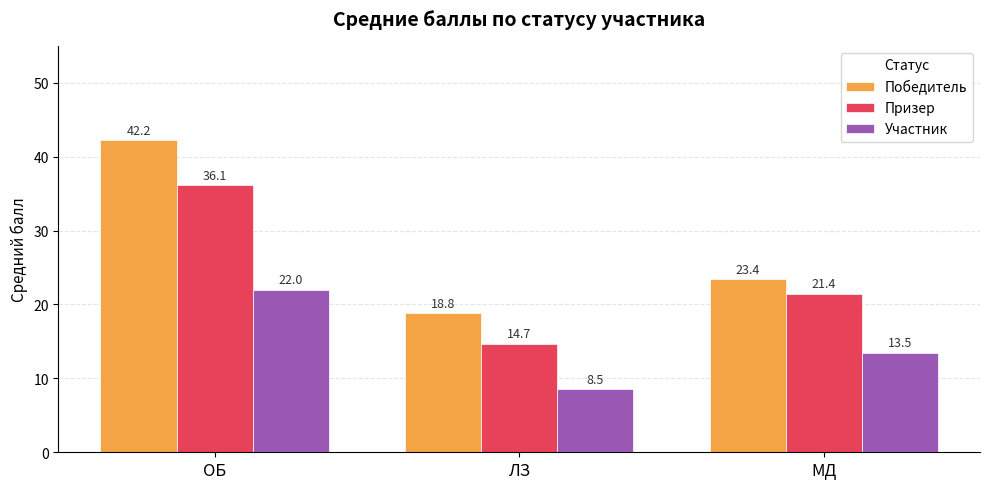

Is it true that Победитель equals 69.9 at ОБ?

False